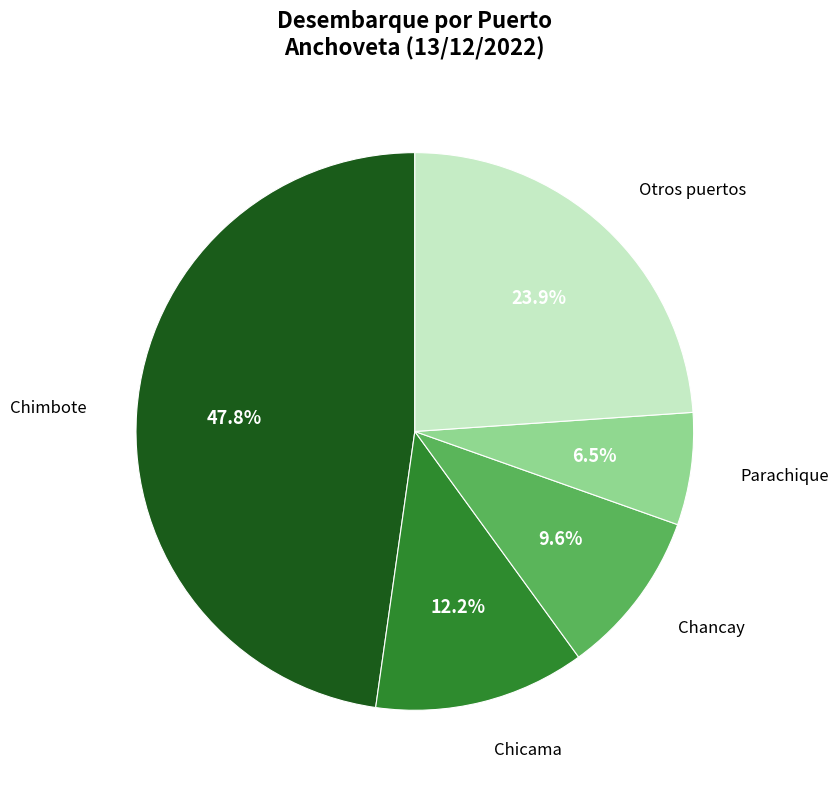

Count the number of slices in the pie.

5